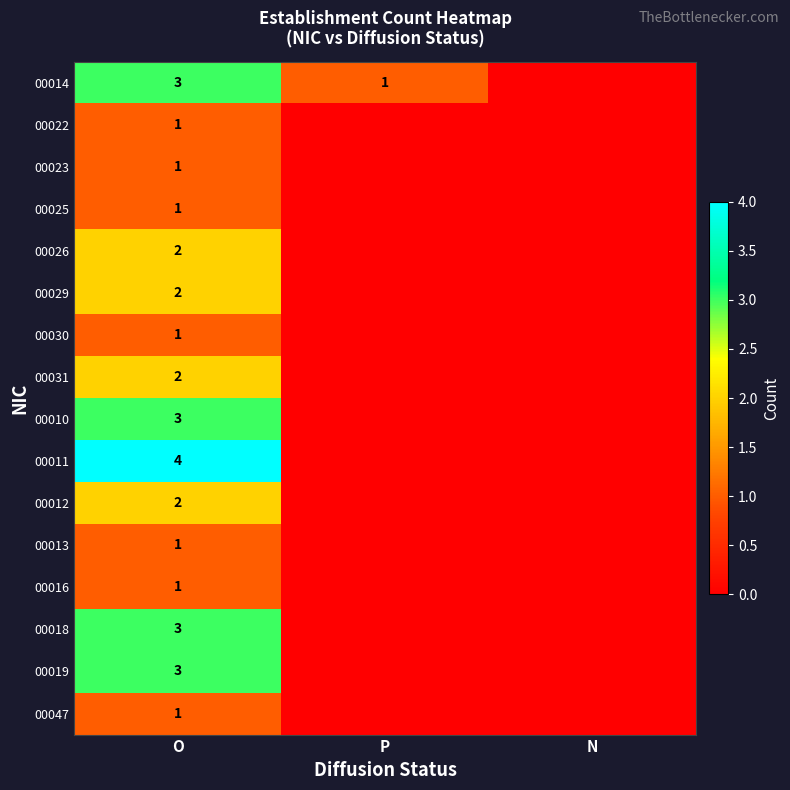

What is the total value across all series at O?

31